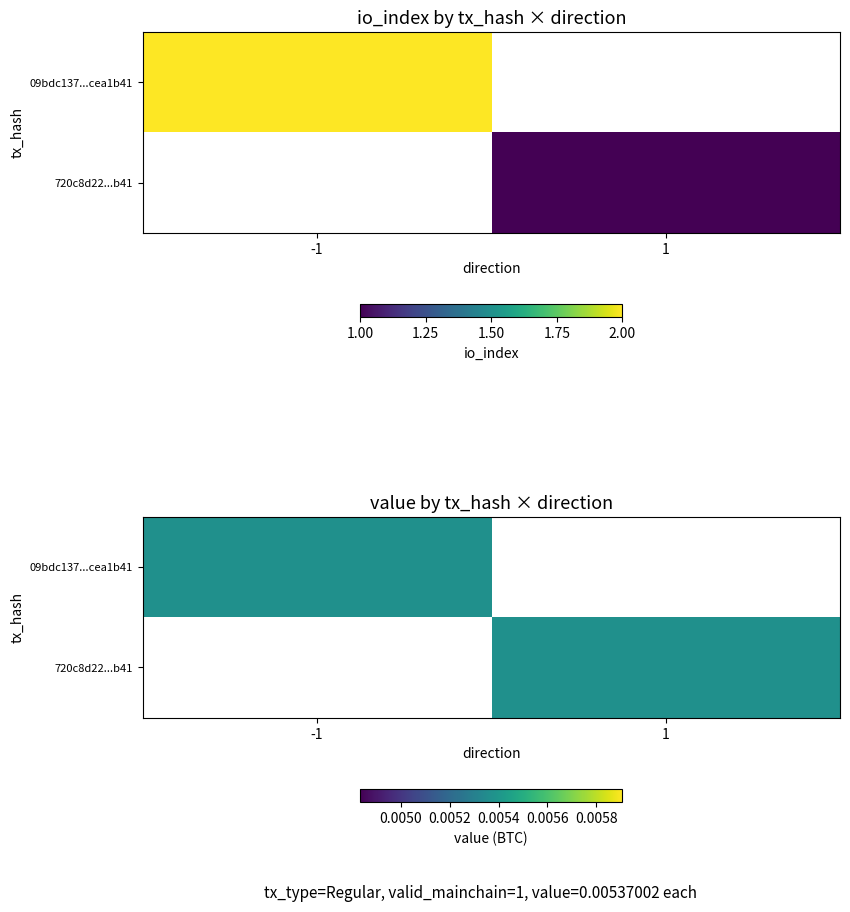

Is the value of 09bdc13712394d80a3bd2b7bf101a929cea1b41 at value greater than the value of 720c8d220099bf4c540b715fad25ca86a71c249 at value?

No